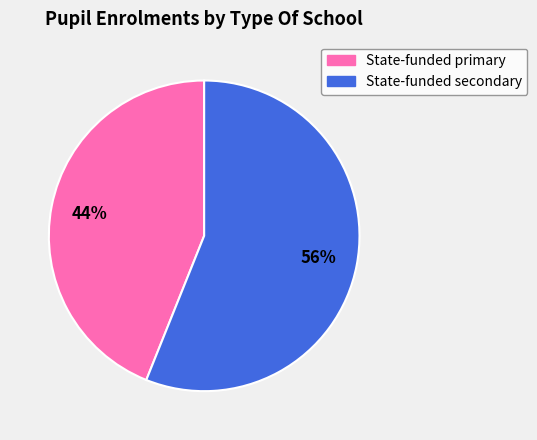

To the nearest percent, what is the combined percentage of State-funded secondary and State-funded primary?

100%